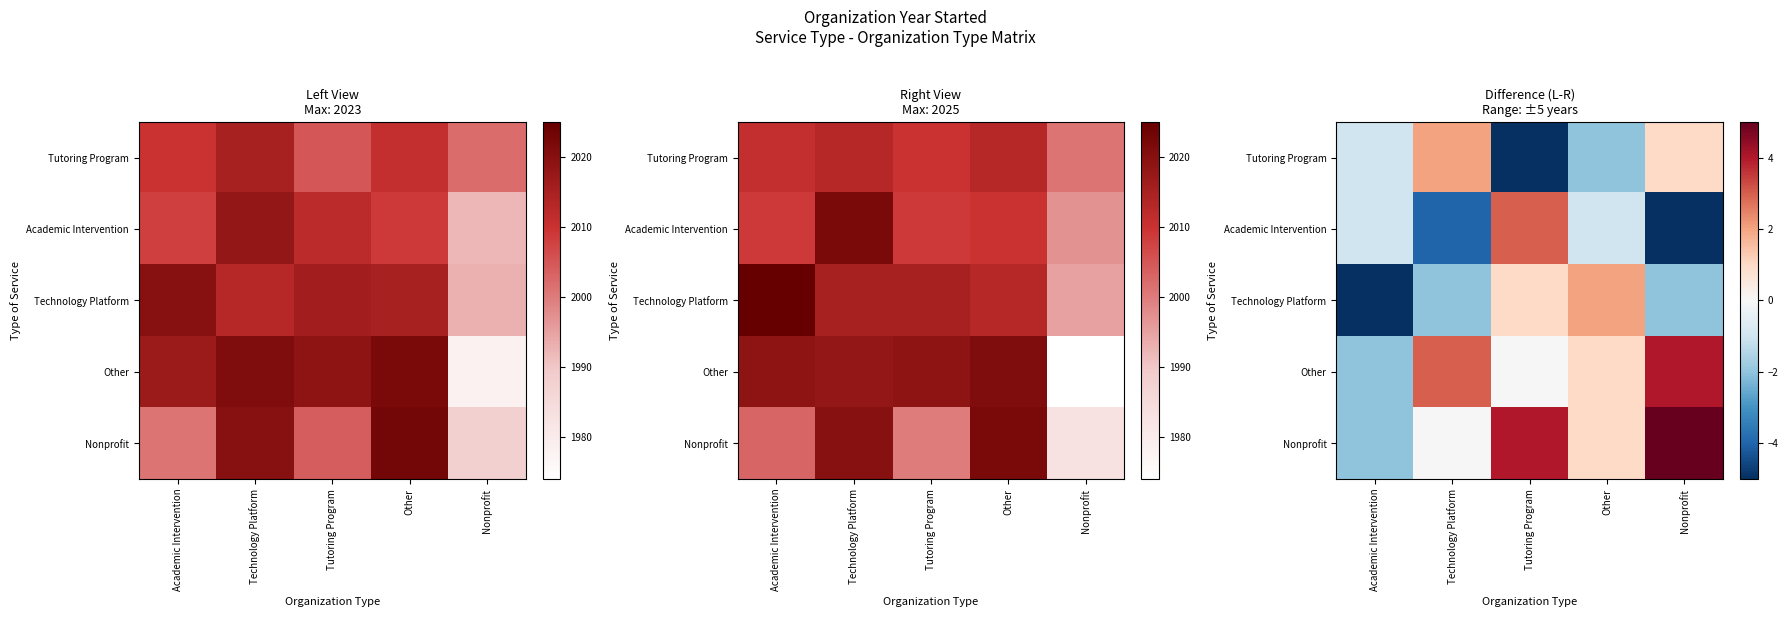

Count the Nonprofit values in the range 0 to 4.

3